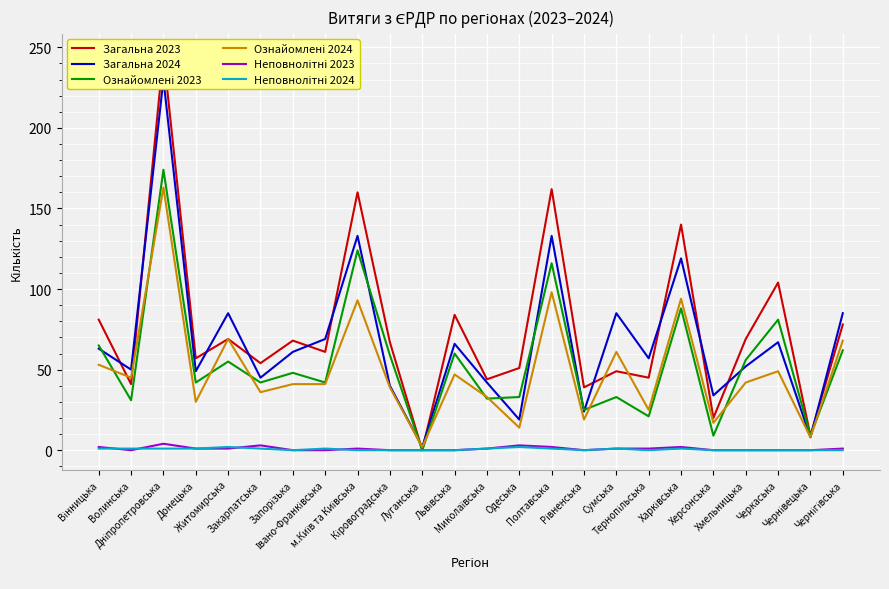

The value of Неповнолітні 2024 at Івано-Франківська is 1. True or false?

True